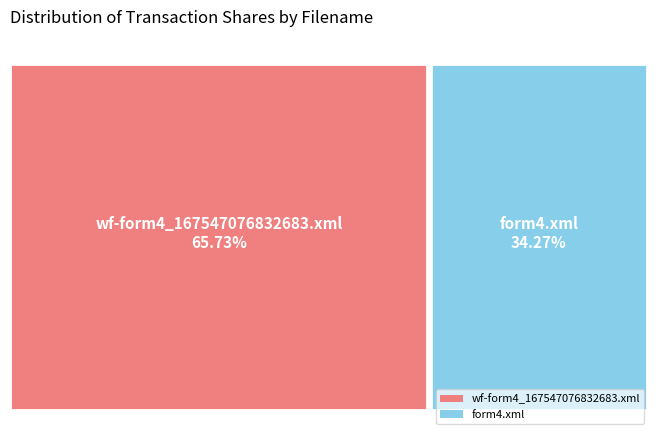

Is there any slice that represents more than half of the pie?

Yes